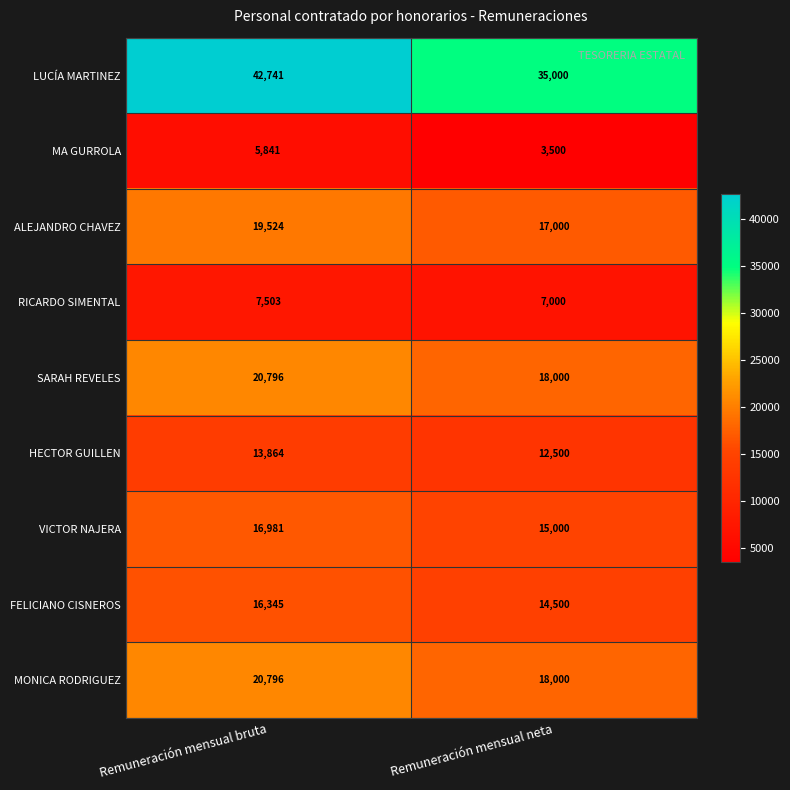

Reading left to right, list all the values displayed in this chart.

LUCÍA MARTINEZ: Remuneración mensual bruta=42741	Remuneración mensual neta=35000
MA GURROLA: Remuneración mensual bruta=5841	Remuneración mensual neta=3500
ALEJANDRO CHAVEZ: Remuneración mensual bruta=19524	Remuneración mensual neta=17000
RICARDO SIMENTAL: Remuneración mensual bruta=7503	Remuneración mensual neta=7000
SARAH REVELES: Remuneración mensual bruta=20796	Remuneración mensual neta=18000
HECTOR GUILLEN: Remuneración mensual bruta=13864	Remuneración mensual neta=12500
VICTOR NAJERA: Remuneración mensual bruta=16981	Remuneración mensual neta=15000
FELICIANO CISNEROS: Remuneración mensual bruta=16345	Remuneración mensual neta=14500
MONICA RODRIGUEZ: Remuneración mensual bruta=20796	Remuneración mensual neta=18000